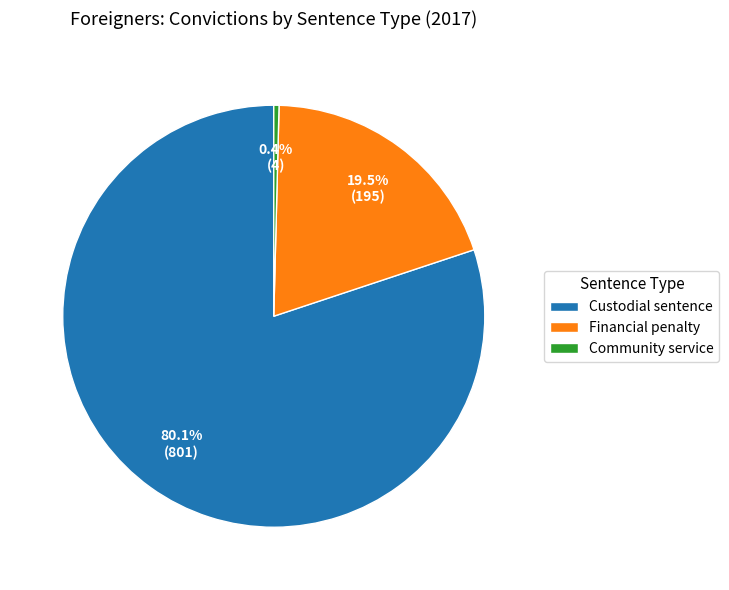

Which category has the smallest portion of the pie?

Community service